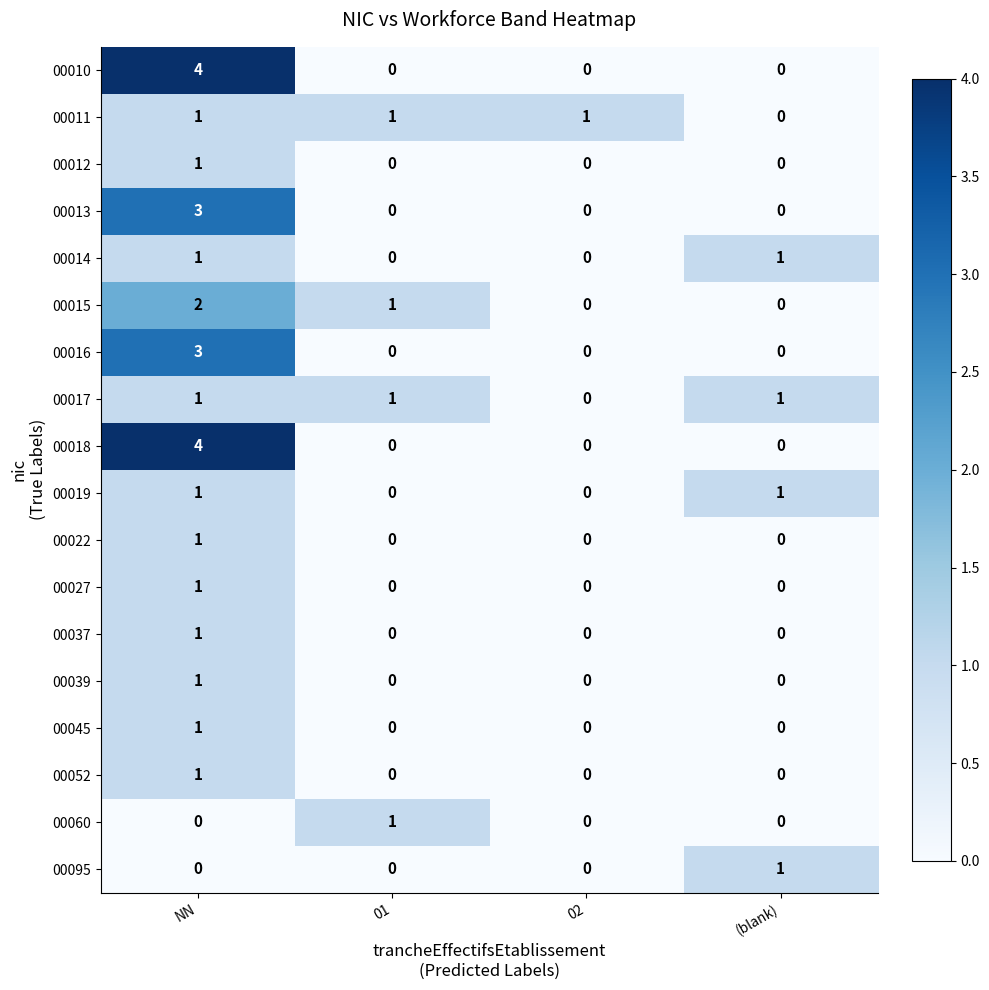

What is the maximum value shown in the chart?

4